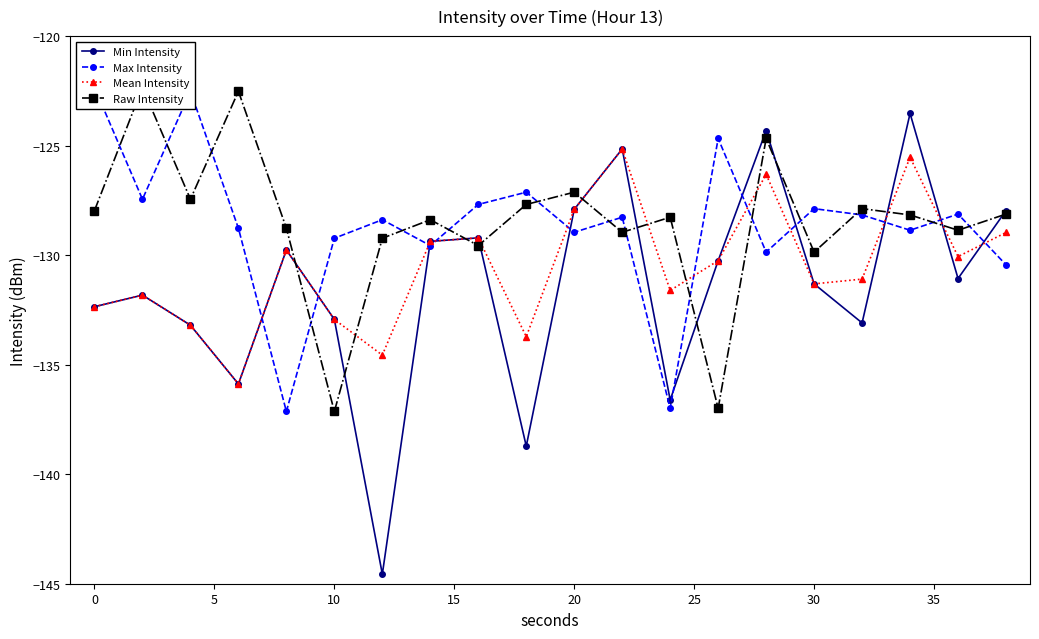

Rank the series by their maximum value, from highest to lowest.

Max Intensity, Raw Intensity, Min Intensity, Mean Intensity